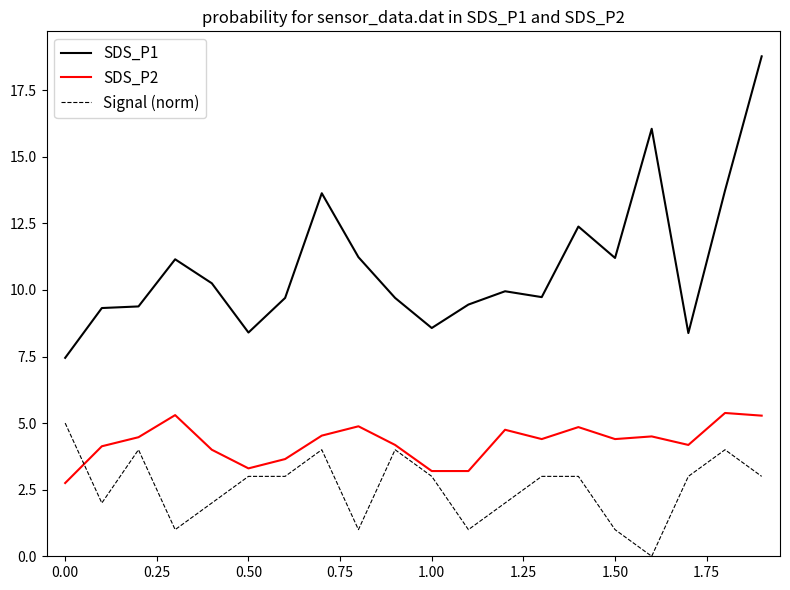

Which series has the widest spread of values?

SDS_P1